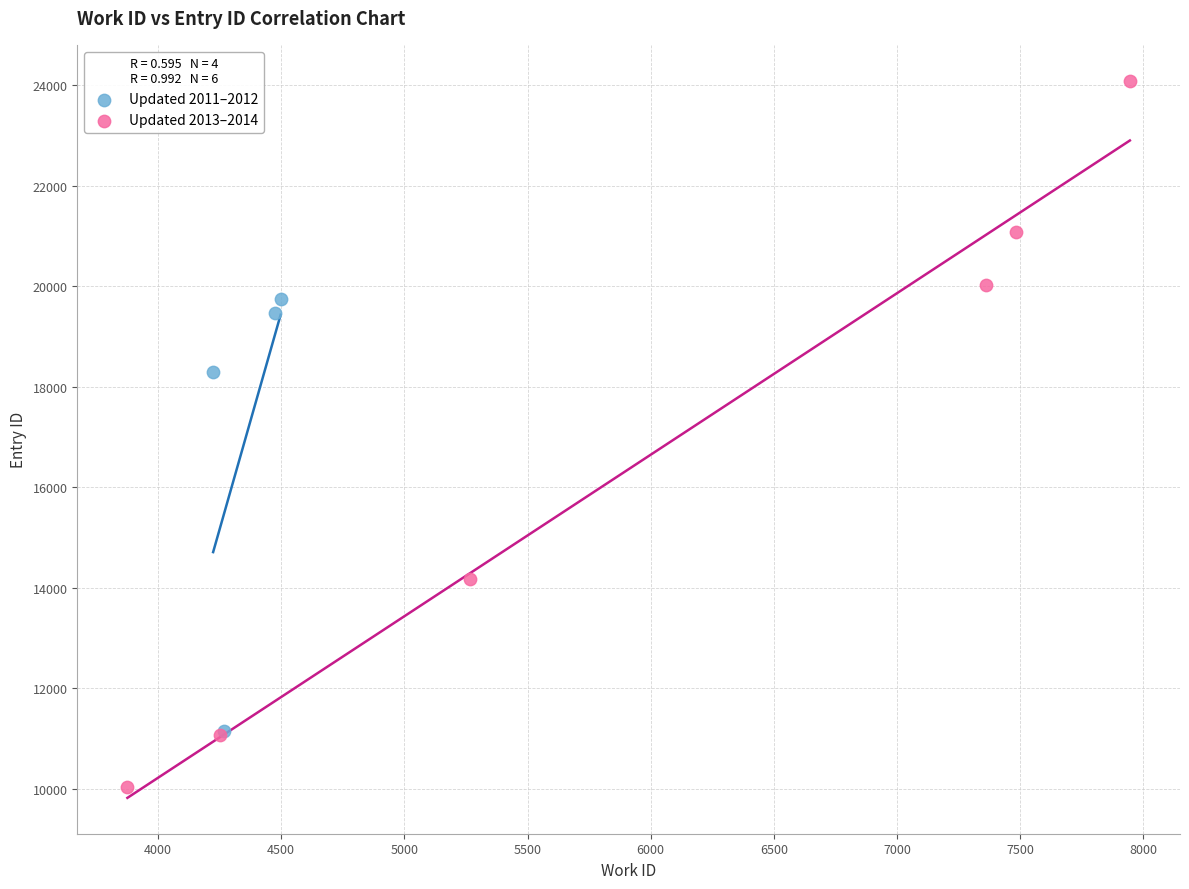

Which series reaches the maximum Y coordinate?

Updated 2013–2014